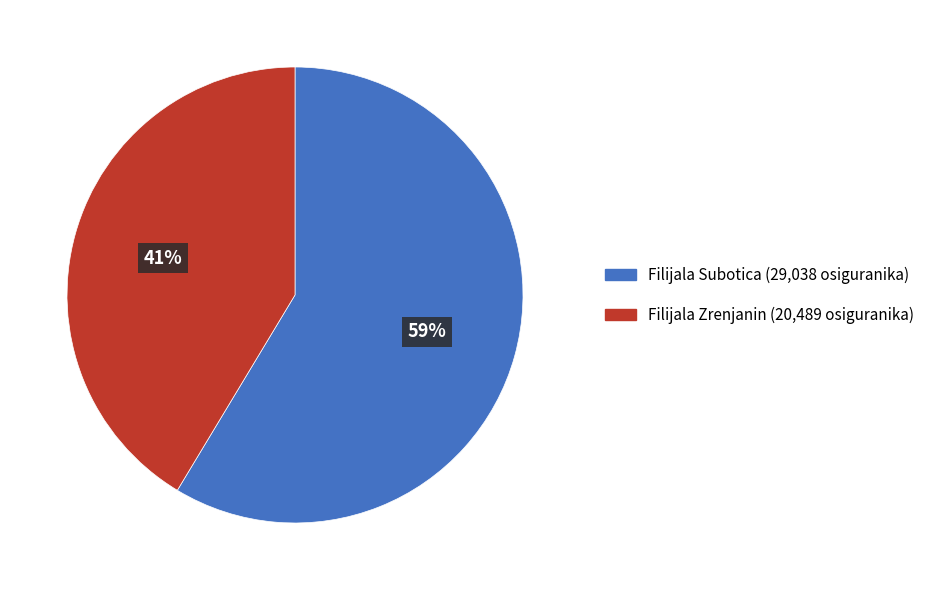

Is the sum of Filijala Zrenjanin and Filijala Subotica greater than half?

Yes